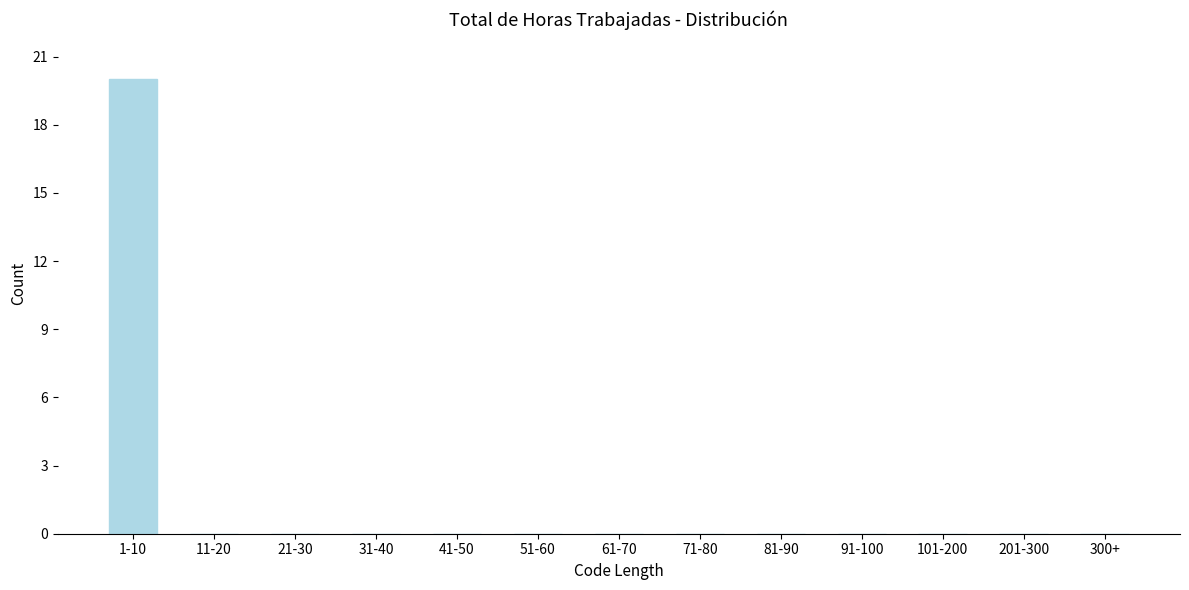

Reading left to right, what are all the values shown in this chart?

1-10=20	11-20=0	21-30=0	31-40=0	41-50=0	51-60=0	61-70=0	71-80=0	81-90=0	91-100=0	101-200=0	201-300=0	300+=0